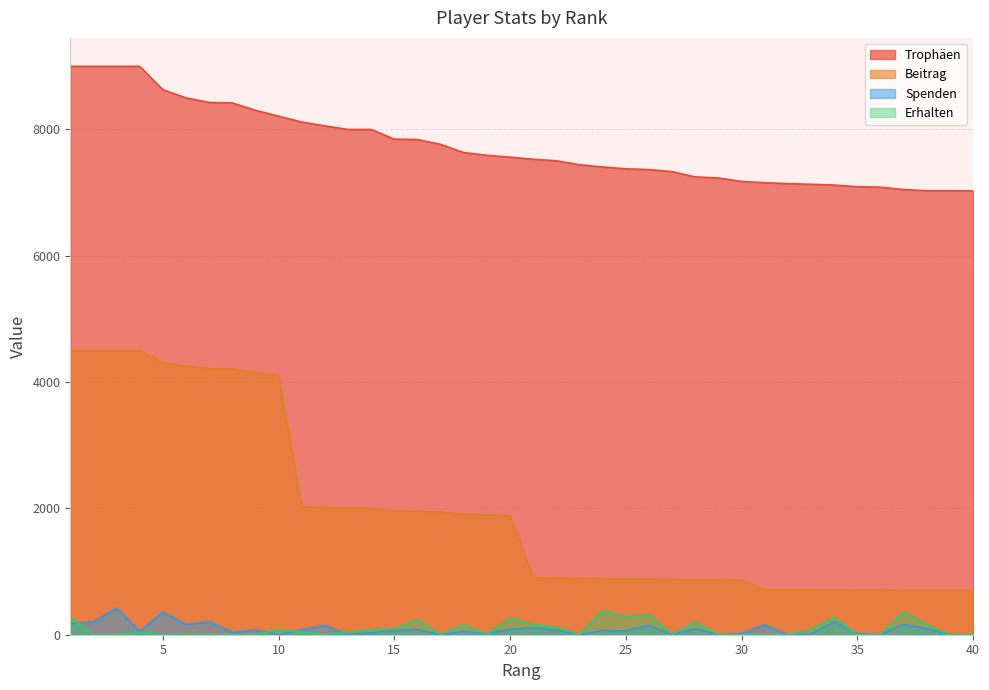

The Trophäen series shows 7562 at 20. True or false?

True